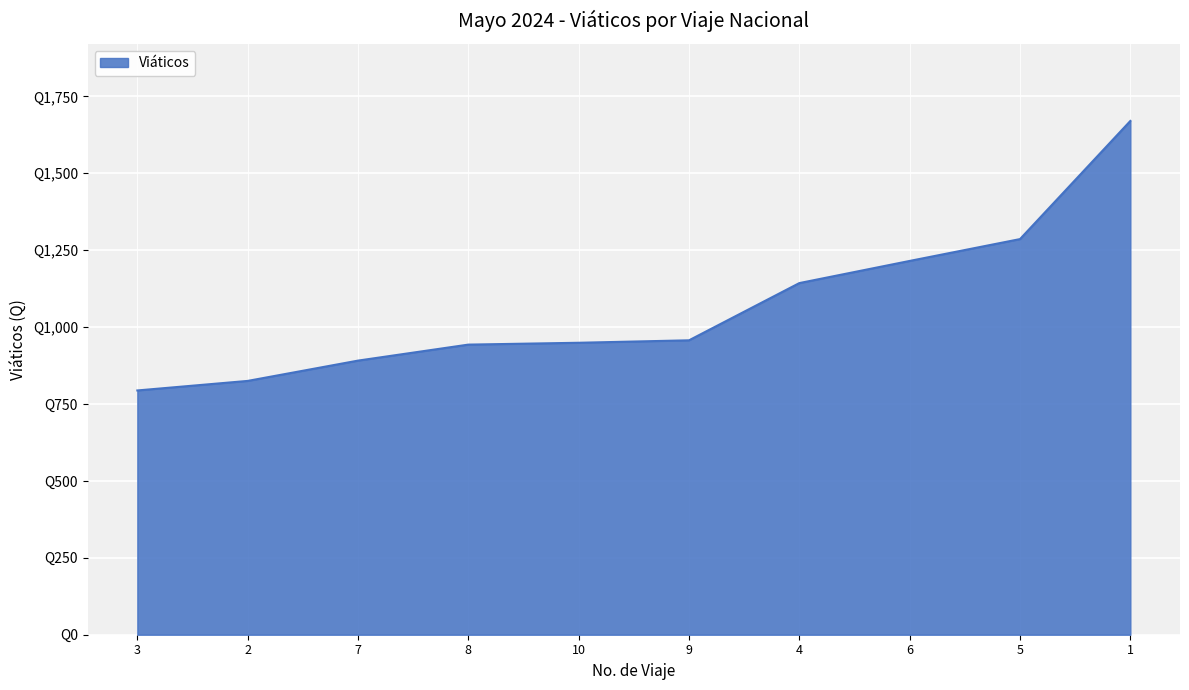

The value at 2 is 342. True or false?

False